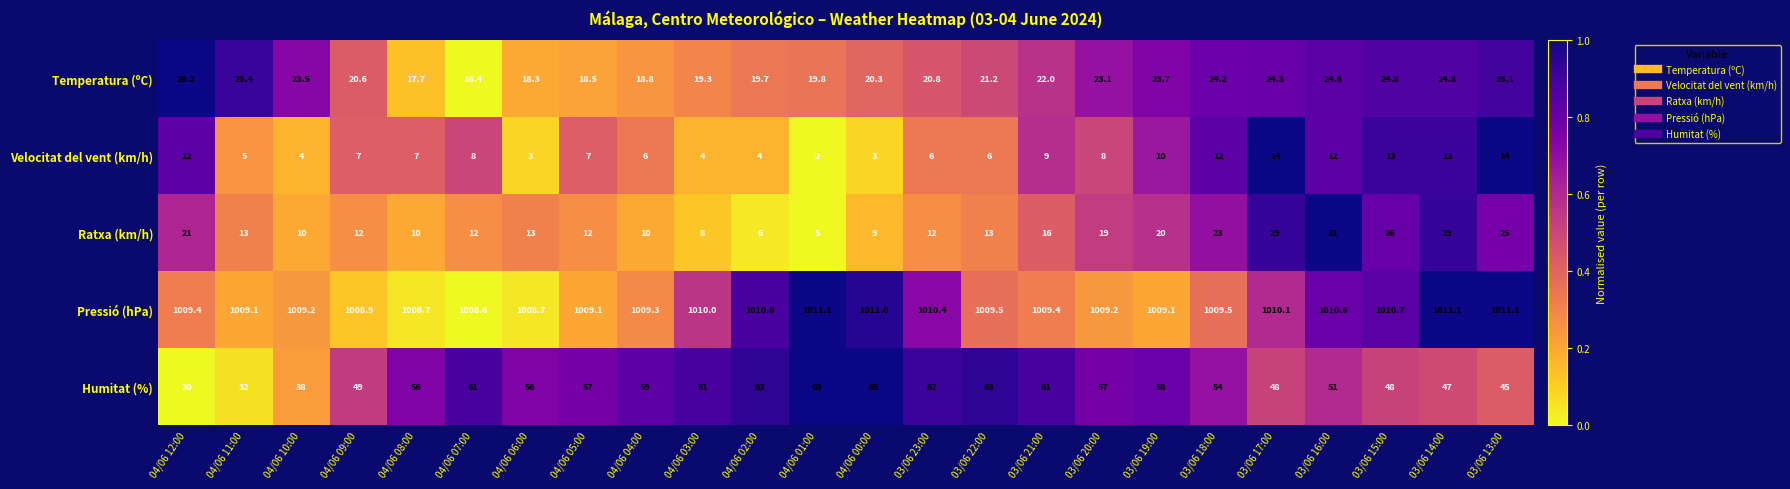

At which category is the sum across all series the highest?

03/06 16:00